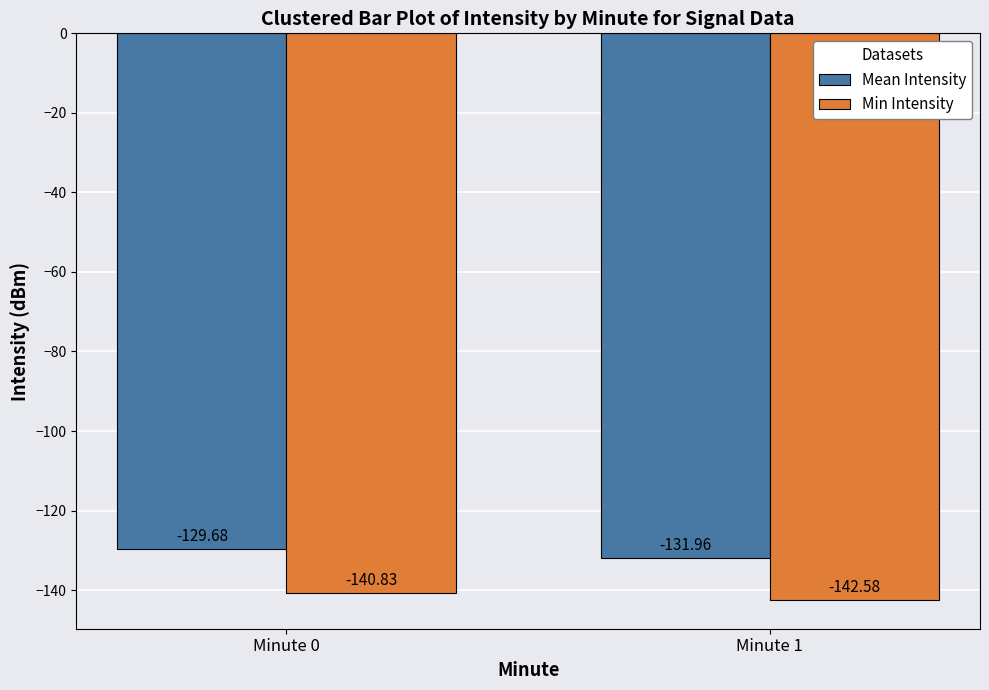

Is it true that Mean Intensity equals -234.4 at Minute 1?

False